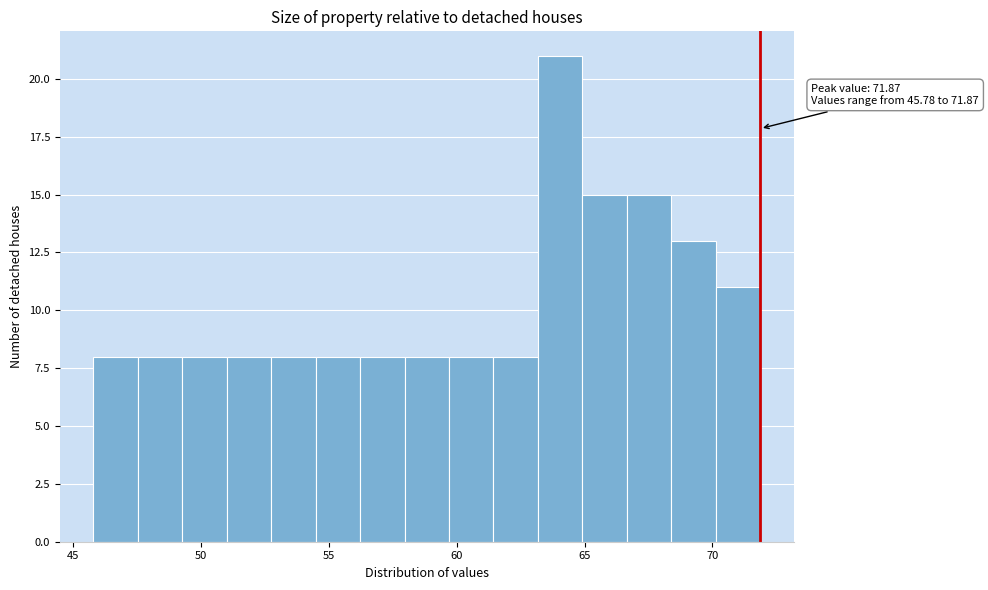

Around what value on the x-axis is the tallest bar? Give the approximate position of its centre, as read against the axis.

64.0